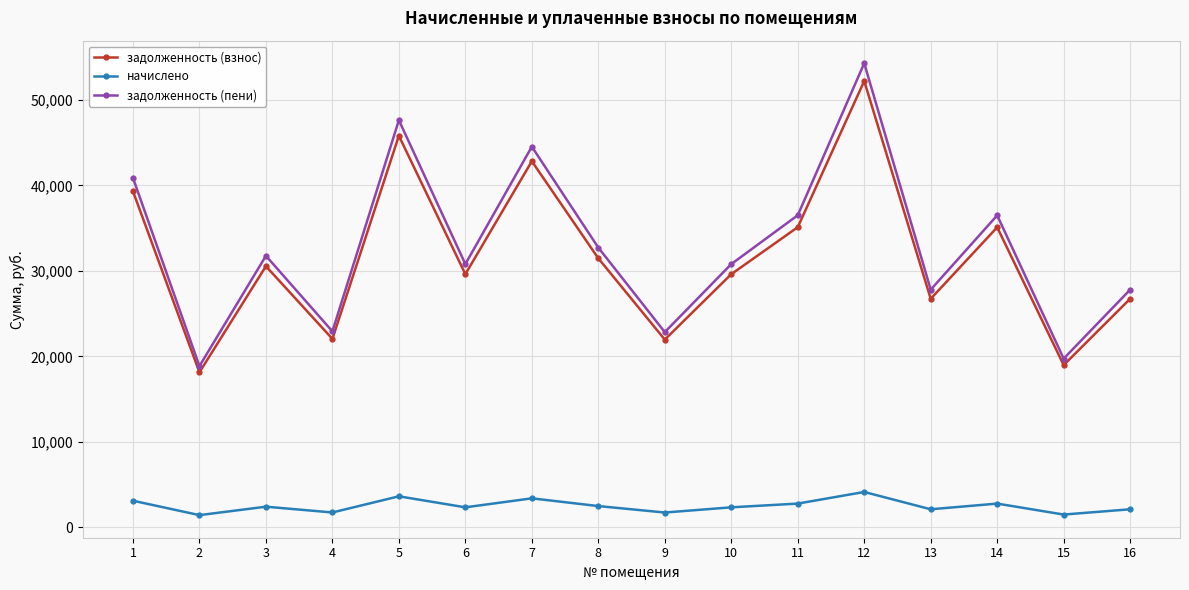

What is the average value of the задолженность (пени) series?

32899.1